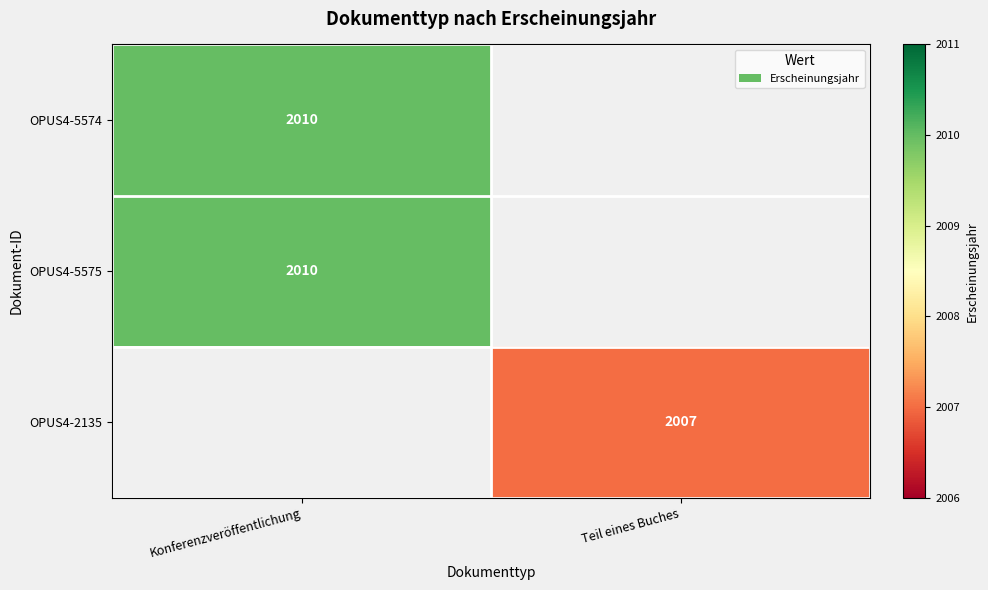

The value of OPUS4-2135 at Teil eines Buches is 2007. True or false?

True